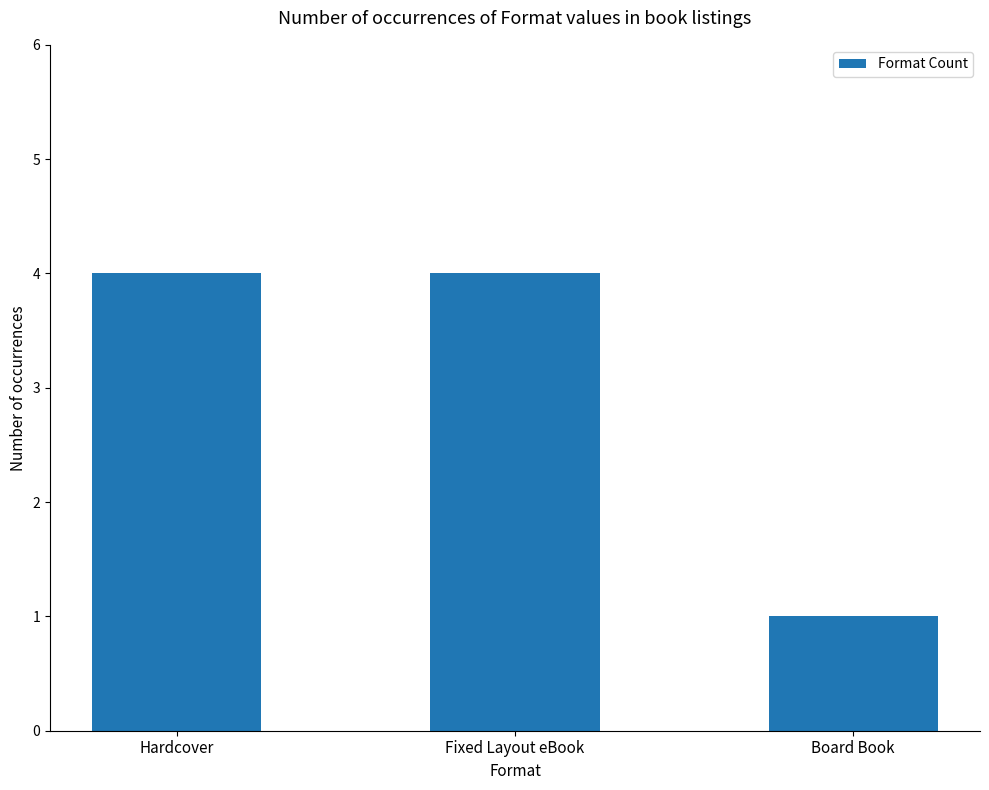

The value at Board Book is 1. True or false?

True